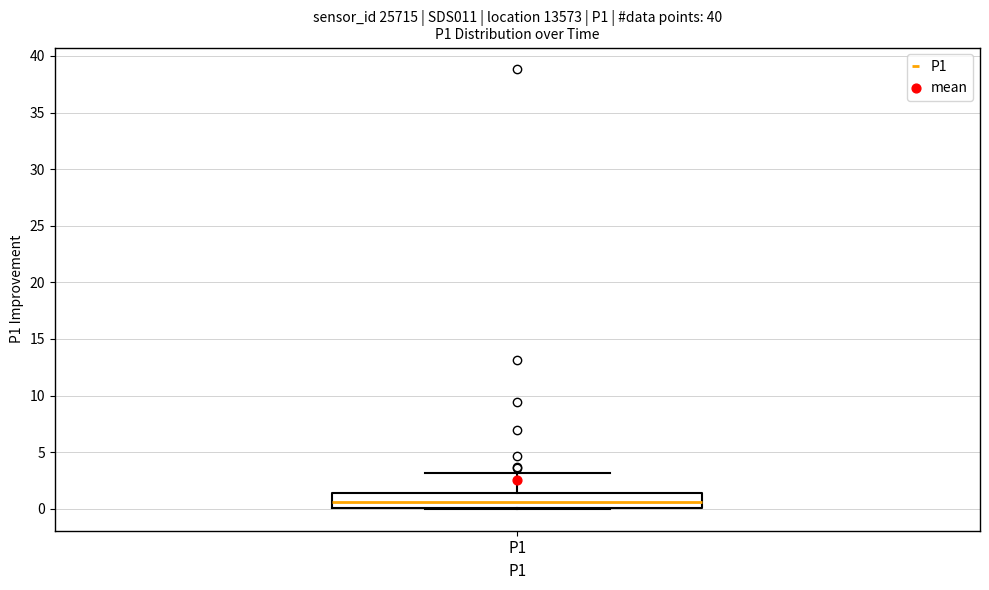

Transcribe this box plot: give where the median line is, the range the box spans, and where the two whiskers end, as read against the y-axis. The values are not printed on the chart, so give them approximately, as read against the axis.

median 0.5, box 0.0 to 1.5, whiskers 0.0 to 3.0